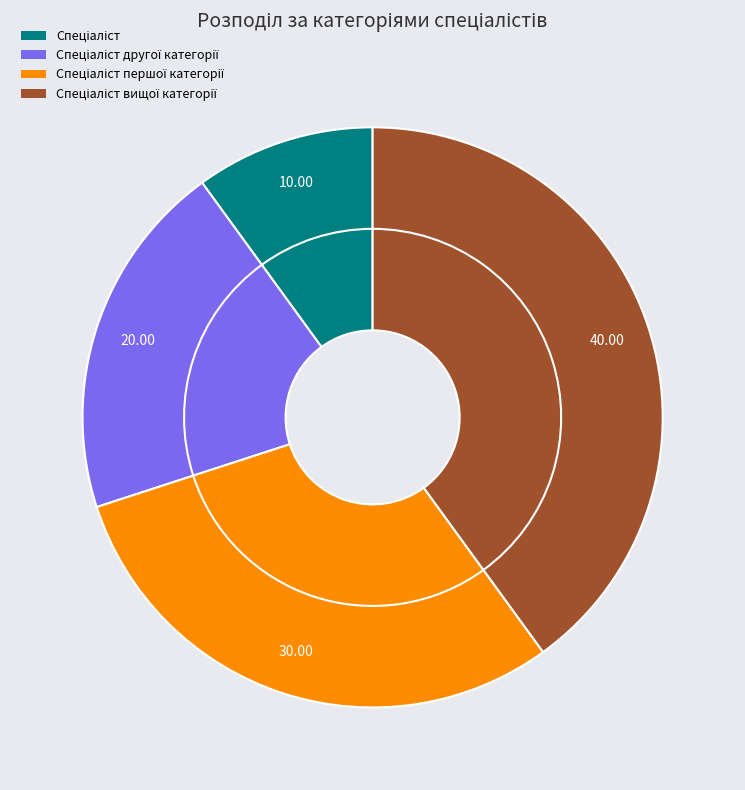

To the nearest percent, what portion does Спеціаліст вищої категорії represent?

40%